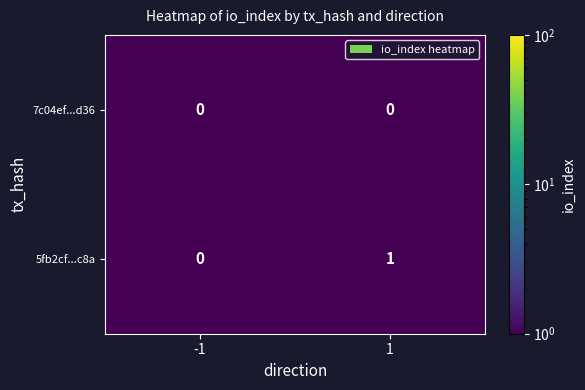

Which series has the largest range (max minus min)?

5fb2cf...c8a